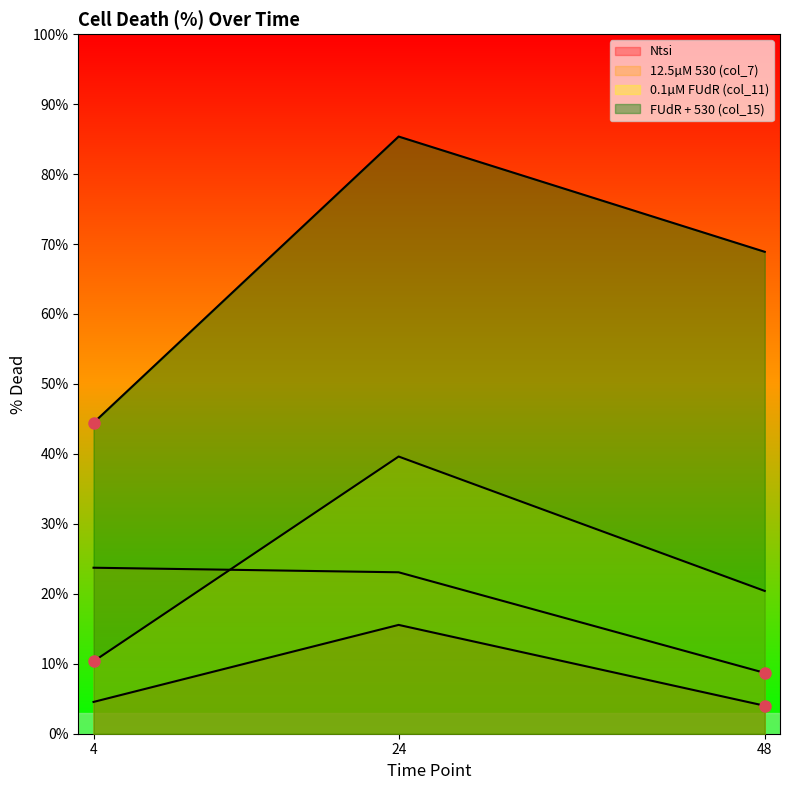

What are all the series names shown in the legend?

Ntsi, 12.5µM 530 (col_7), 0.1µM FUdR (col_11), FUdR + 530 (col_15)